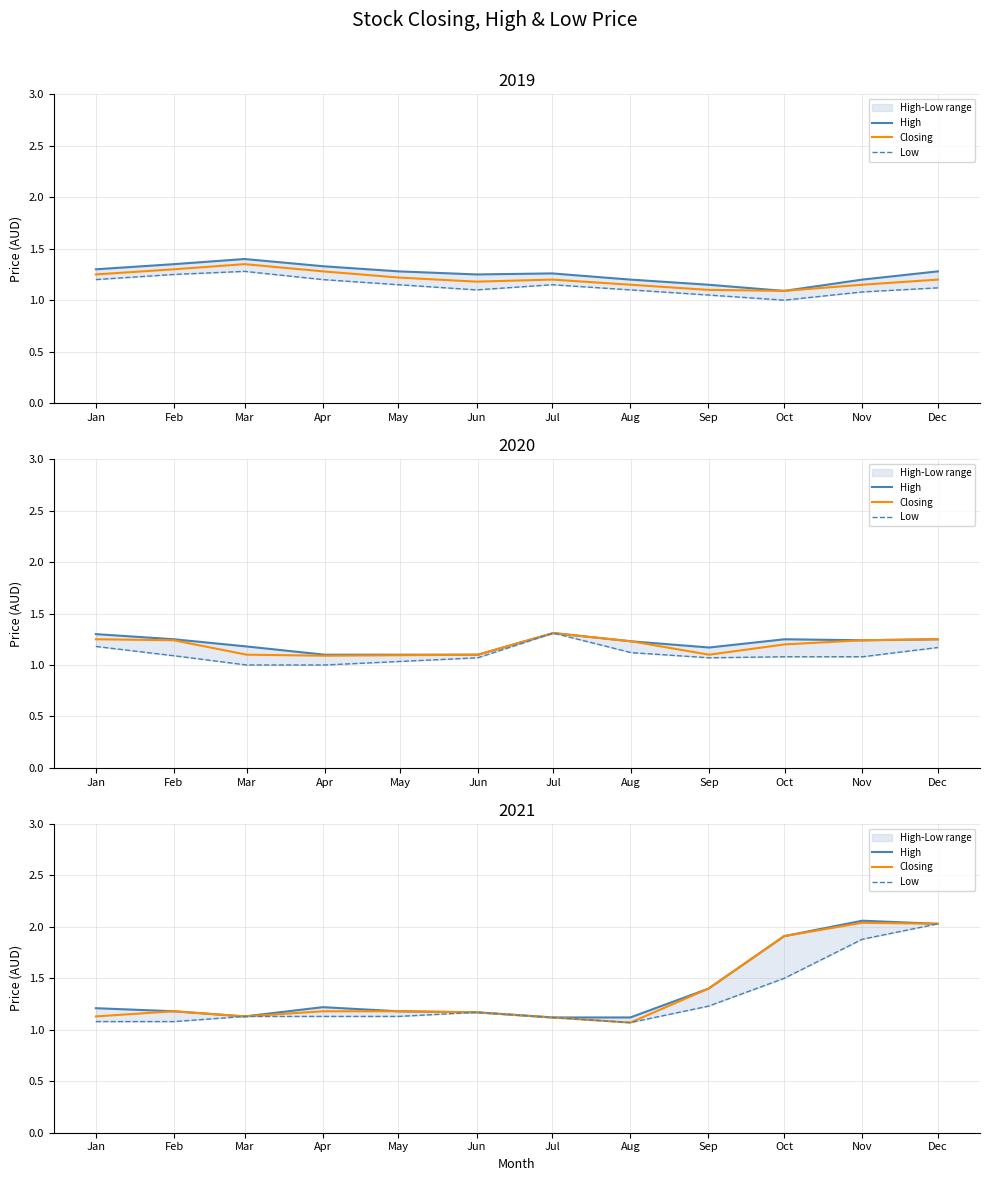

At which category does the chart reach its peak across all series?

Nov